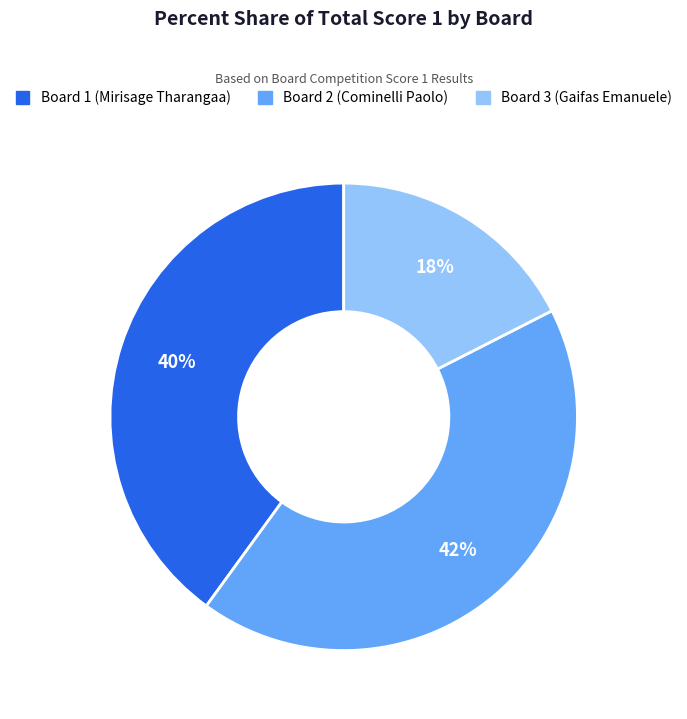

Which category has the smallest portion of the pie?

Board 3 (Gaifas Emanuele)